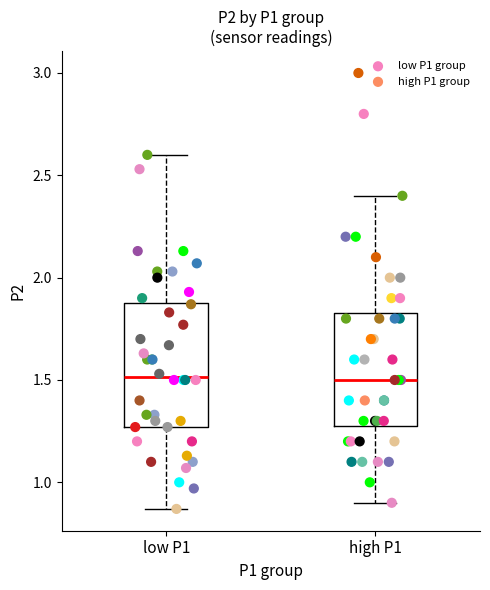

What are all the series names shown in the legend?

low P1 group, high P1 group